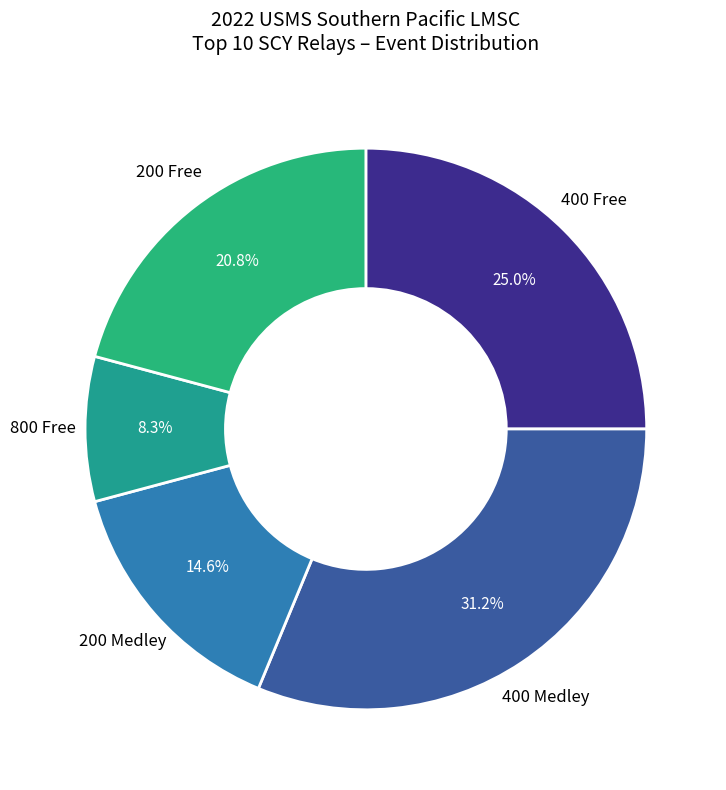

To the nearest percent, what is the difference between the largest and smallest slice percentages?

23%